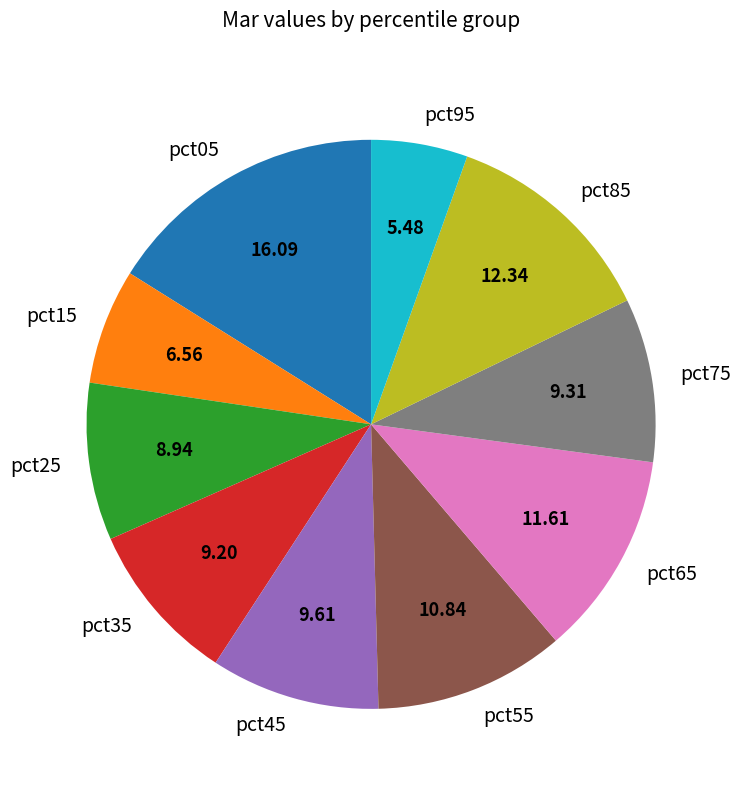

How many segments does this pie chart have?

10